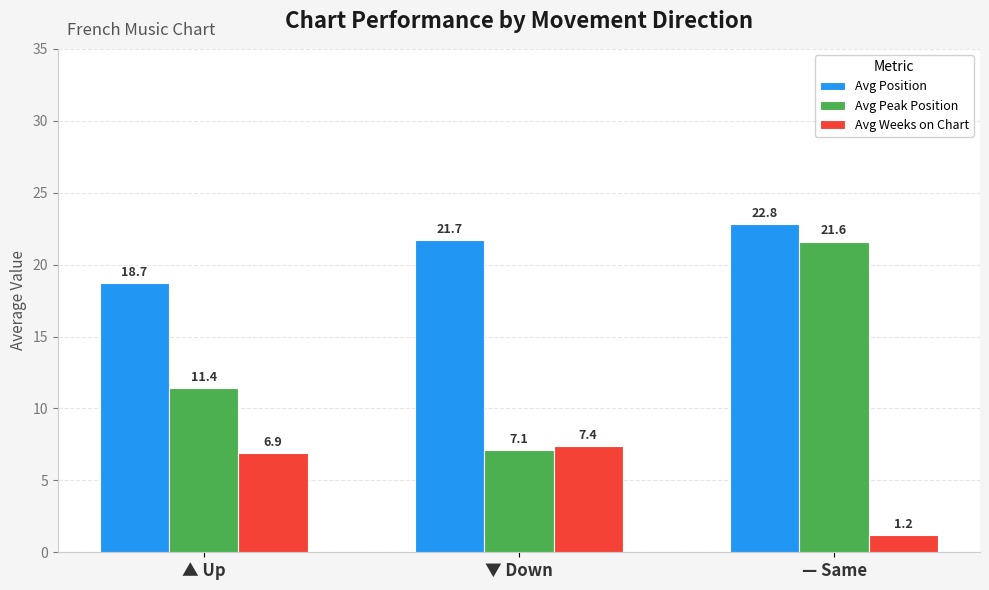

What is the minimum value for Avg Peak Position?

7.1